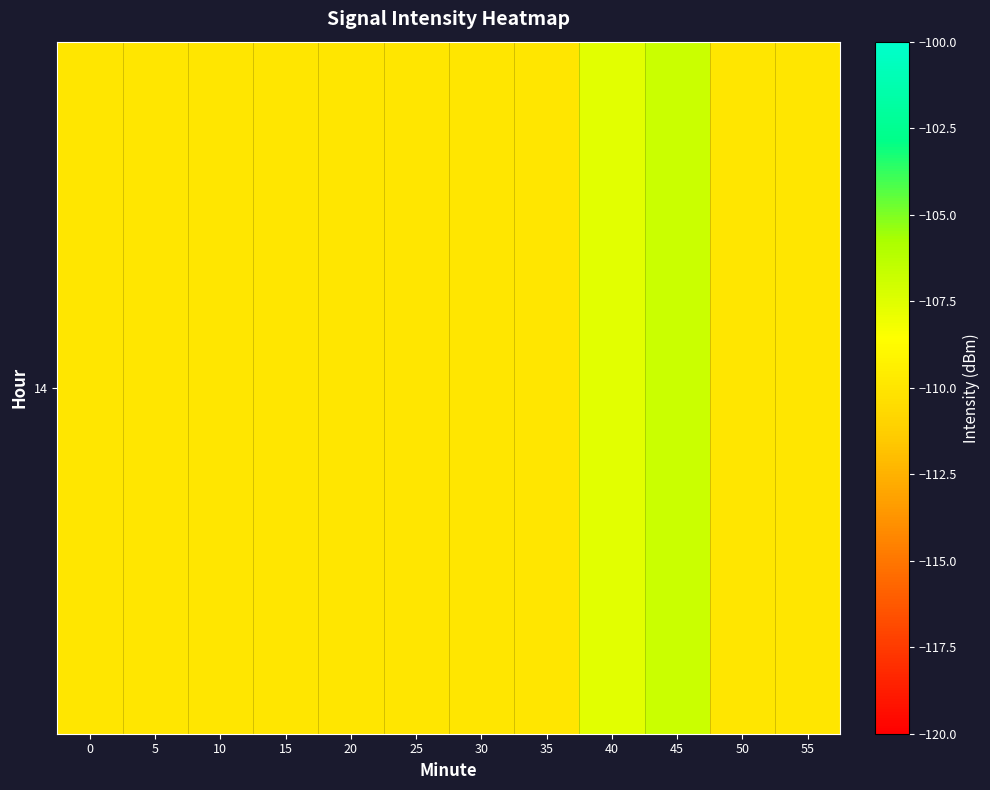

At which category does the chart reach its peak across all series?

45